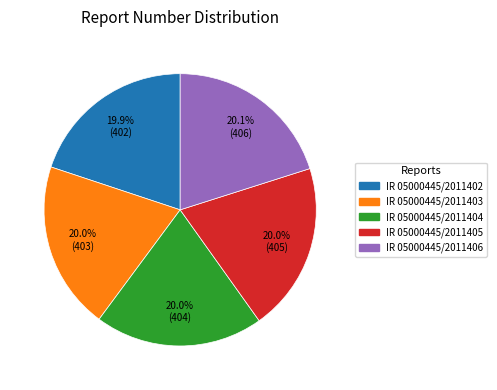

What percentage is the IR 05000445/2011402 slice, to the nearest percent?

20%